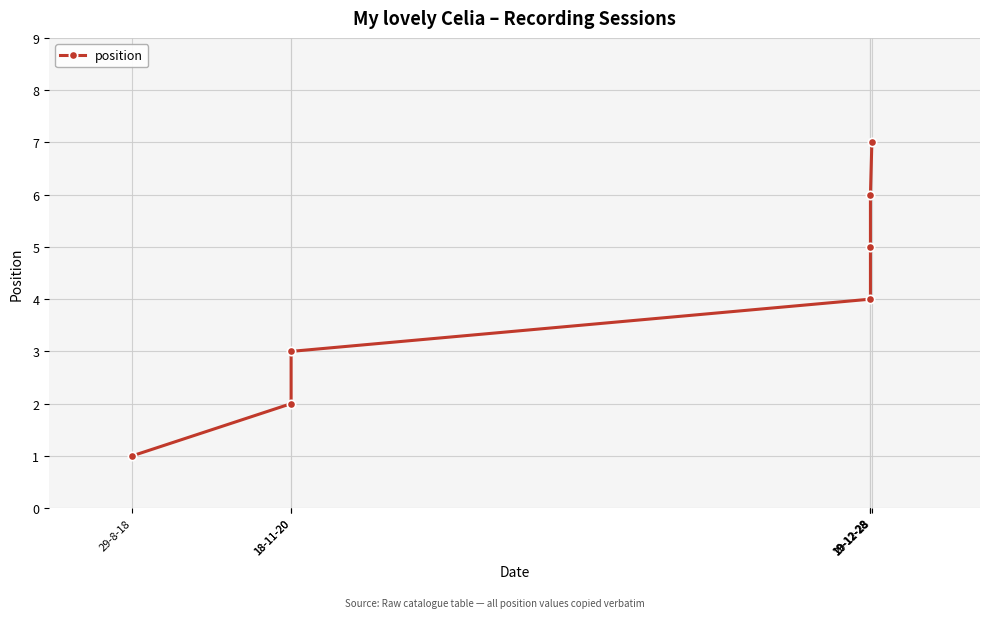

Reading left to right, extract all data points from this chart.

1	2	3	4	5	6	7